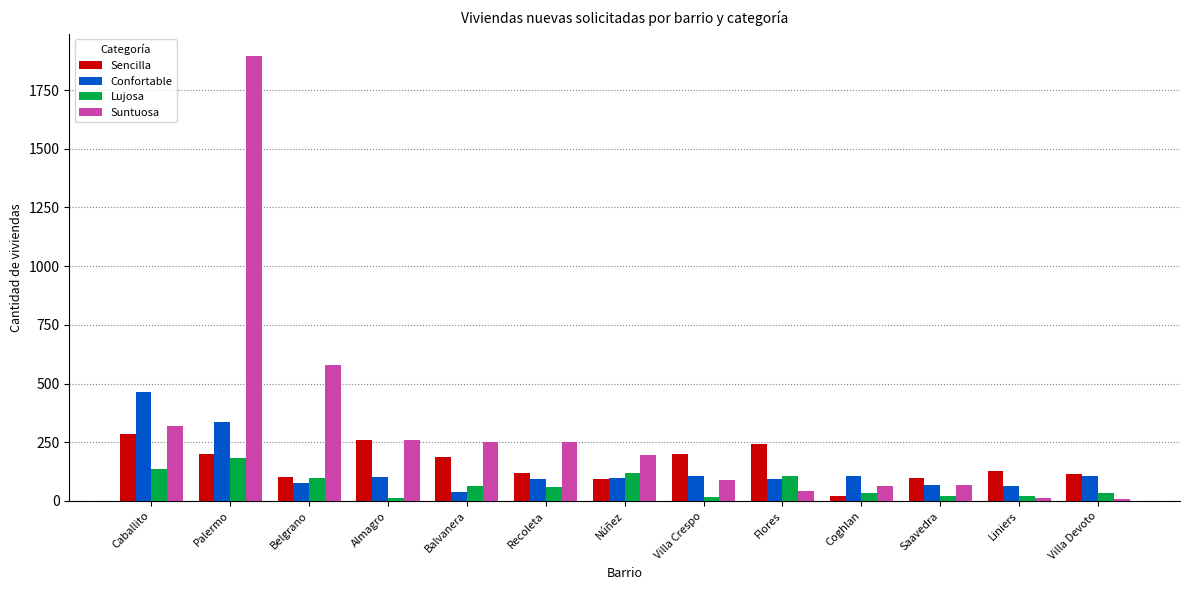

What is the difference between the highest and lowest values at Liniers?

113